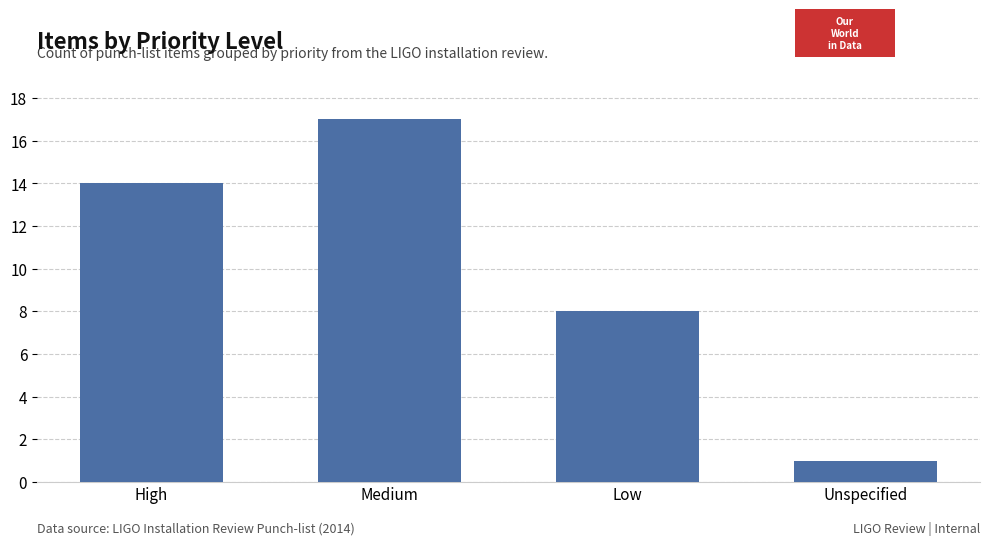

What is the label of the 1st bar from the right?

Unspecified